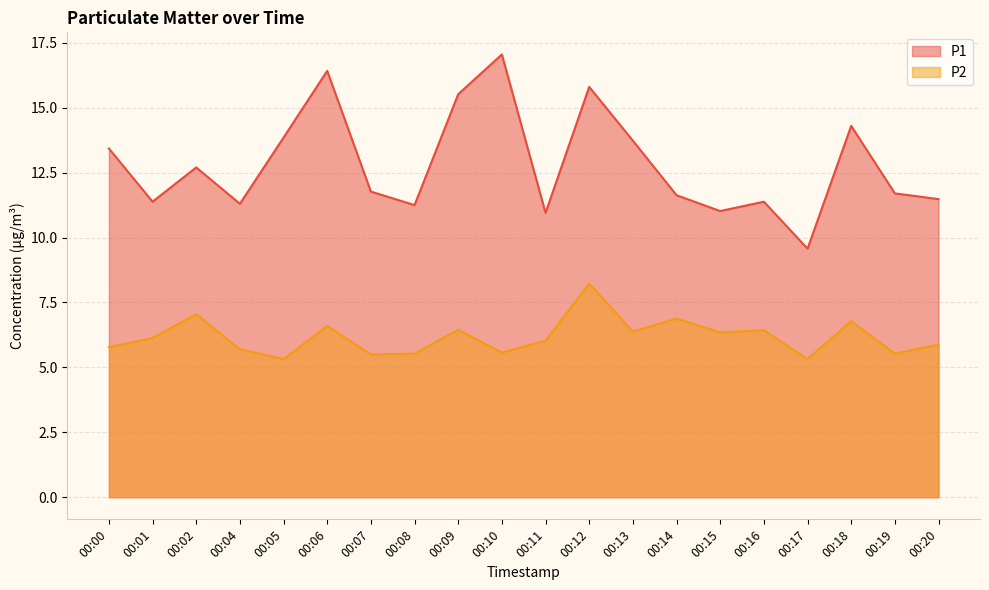

Does the chart have visible grid lines?

Yes